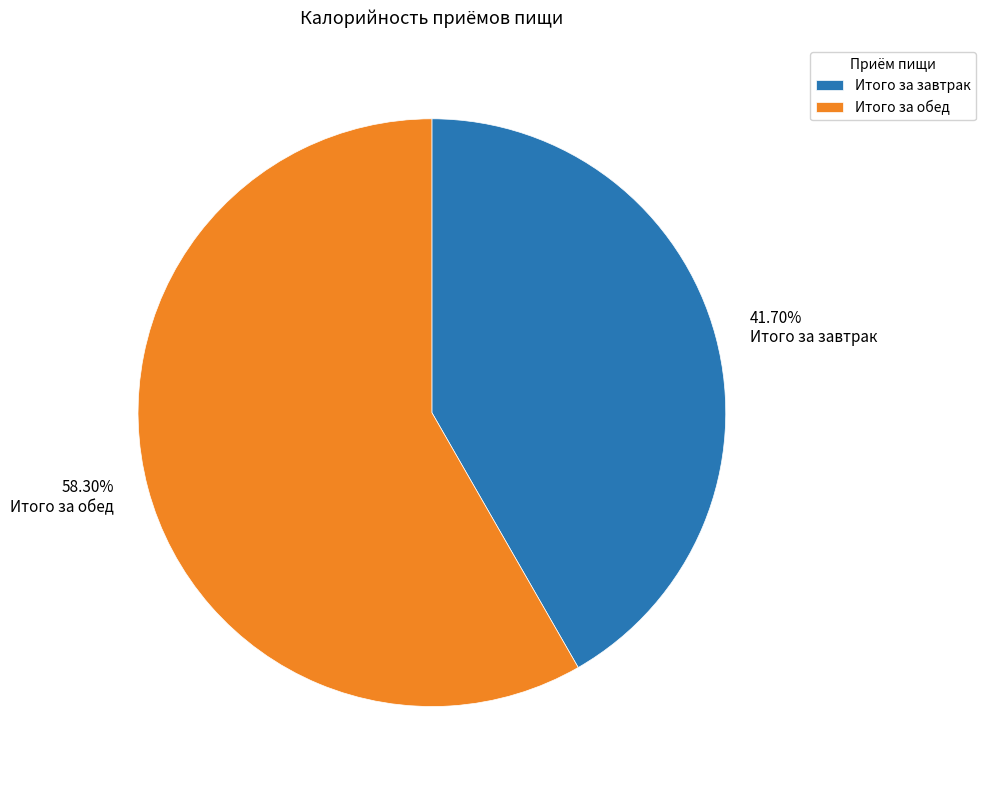

Which category has the smallest portion of the pie?

Итого за завтрак